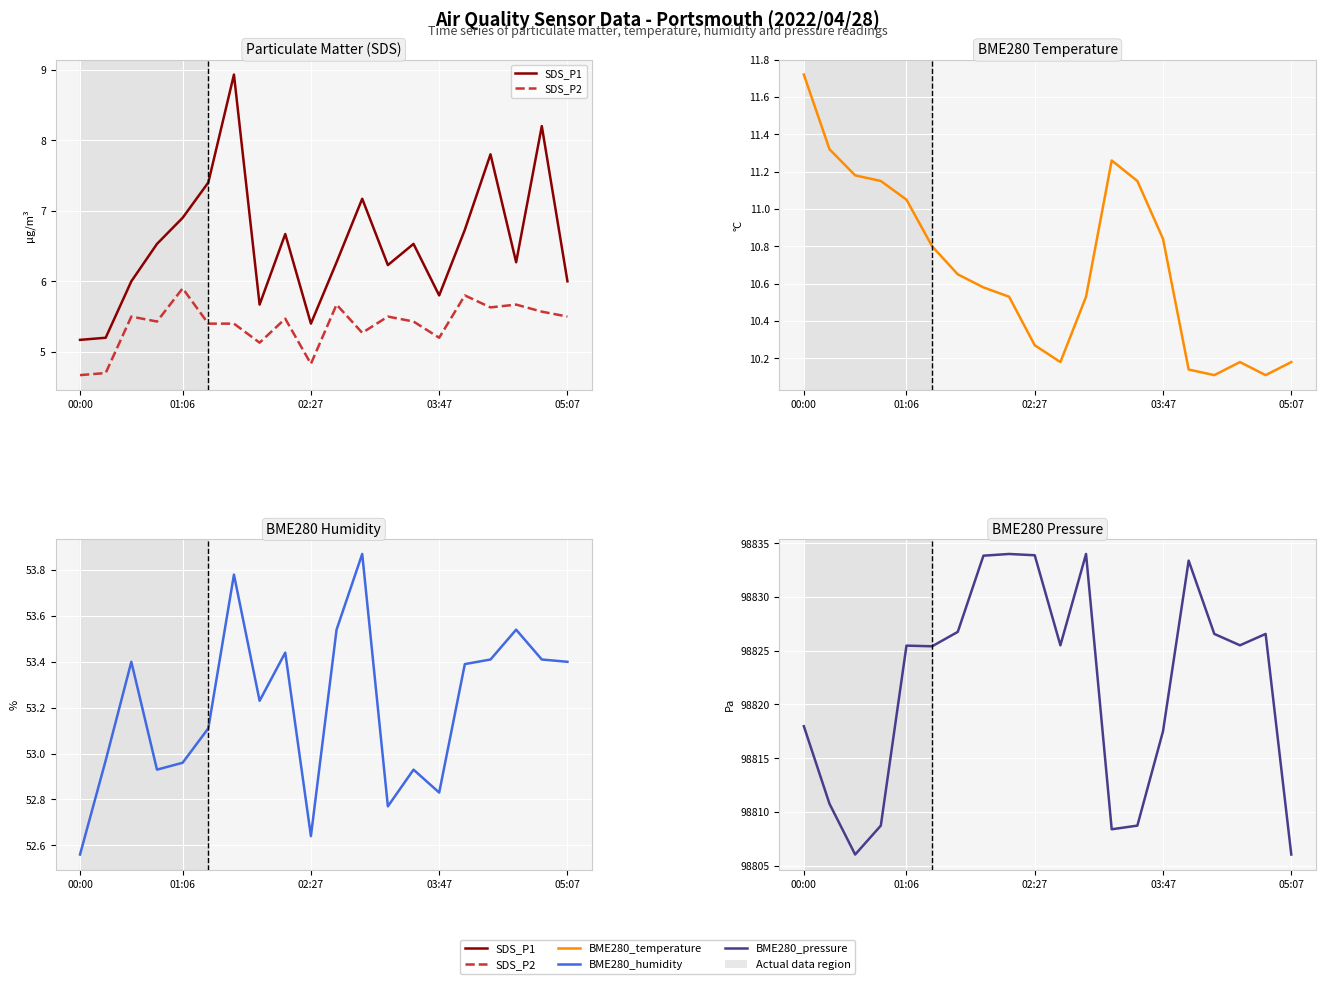

What is the total value across all series at 03:47?

98892.2